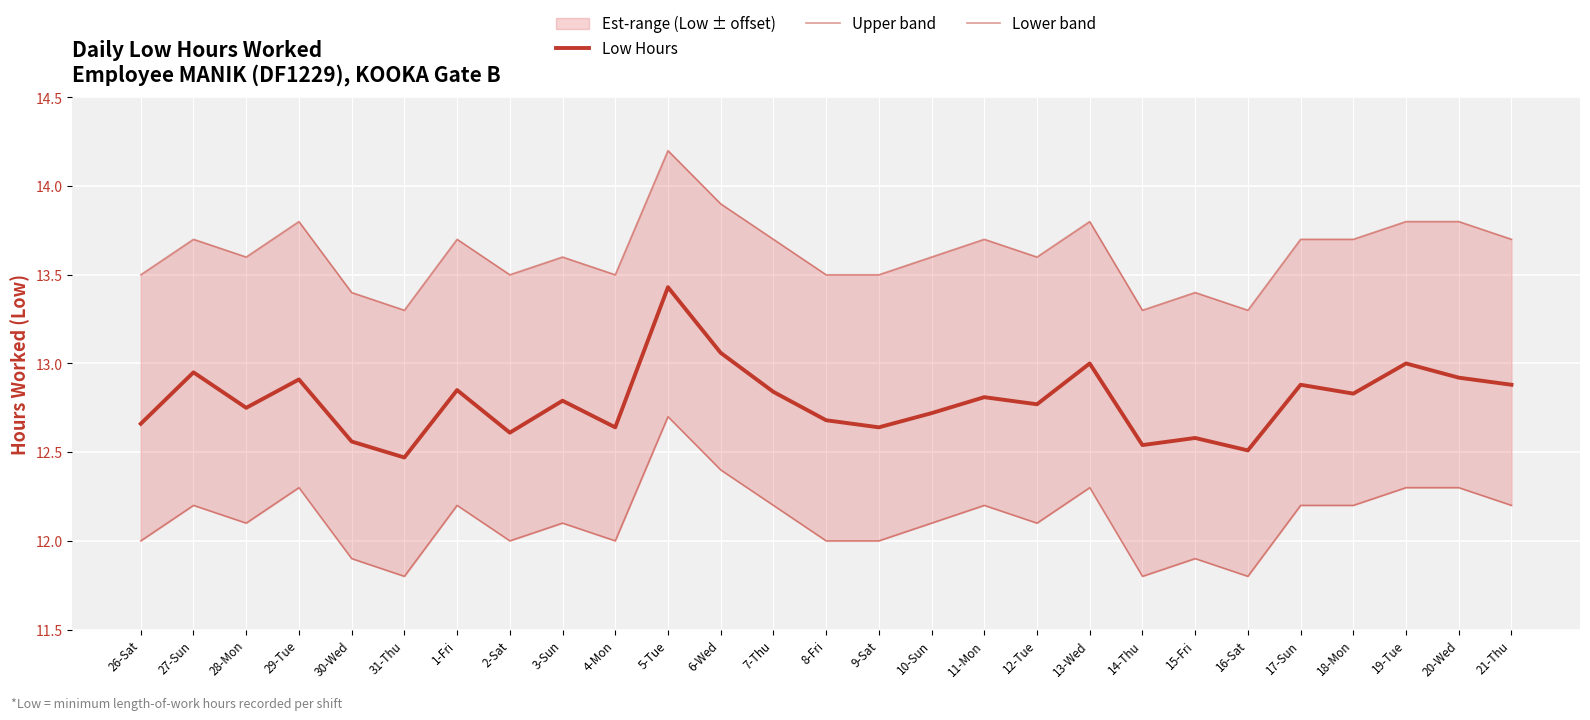

What position from the right is 4-Mon?

18